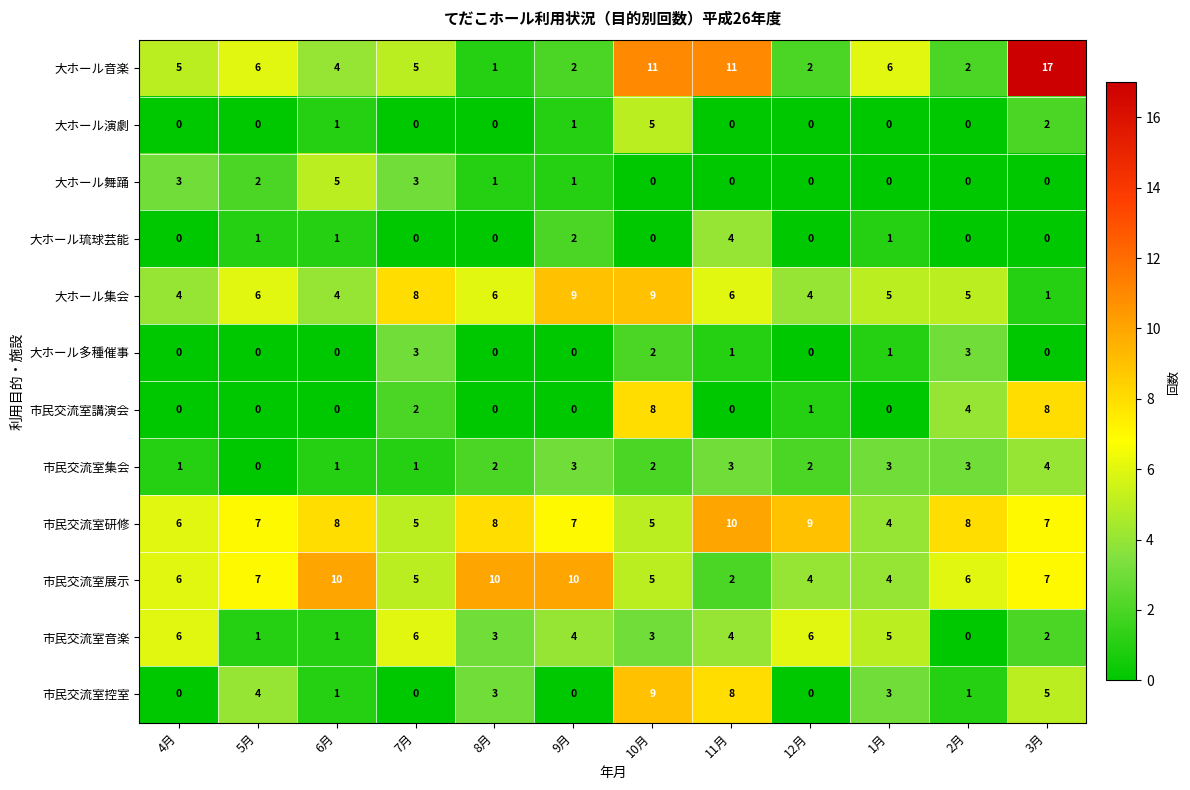

How many 大ホール琉球芸能 values are between 0 and 1?

10